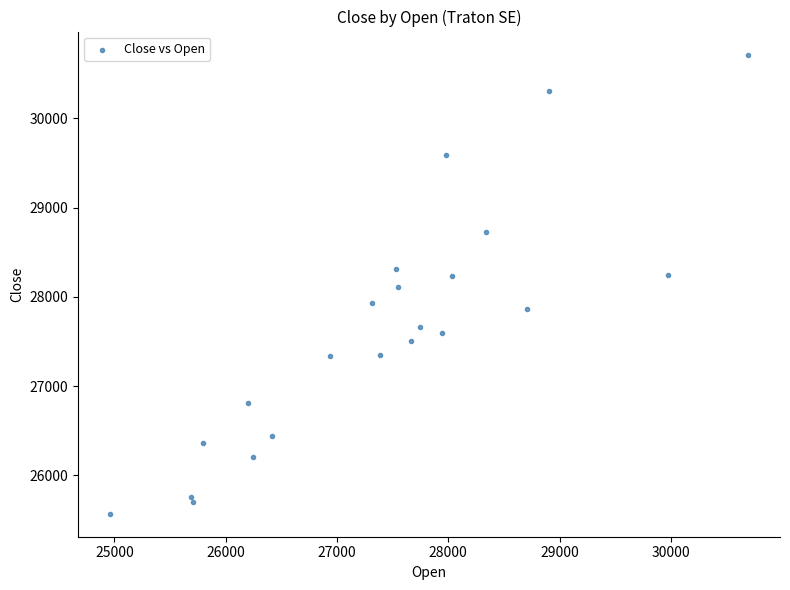

What is the range of X values (max minus min)?

5736